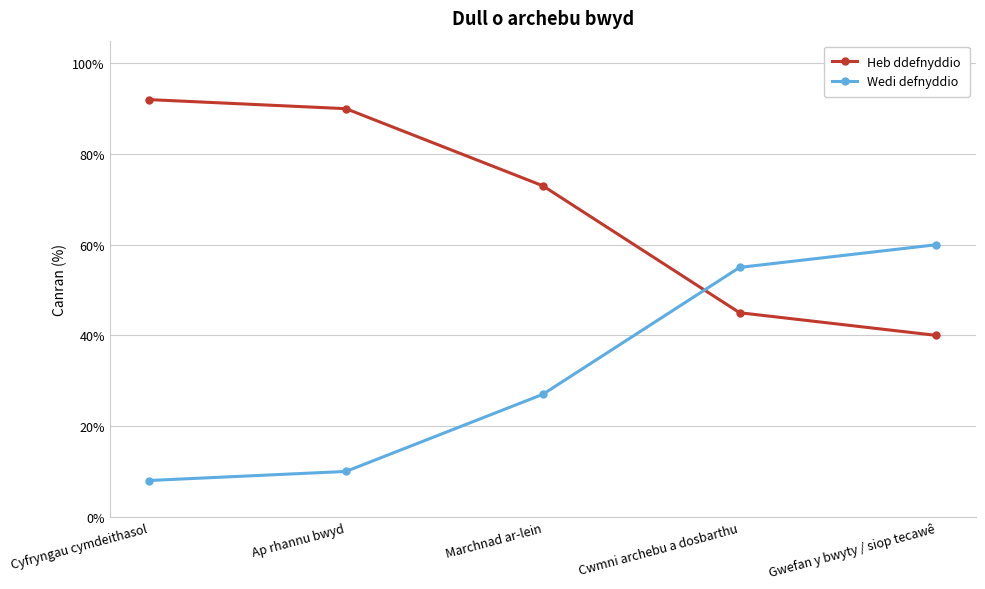

Rank the series by their average value, from lowest to highest.

Wedi defnyddio, Heb ddefnyddio